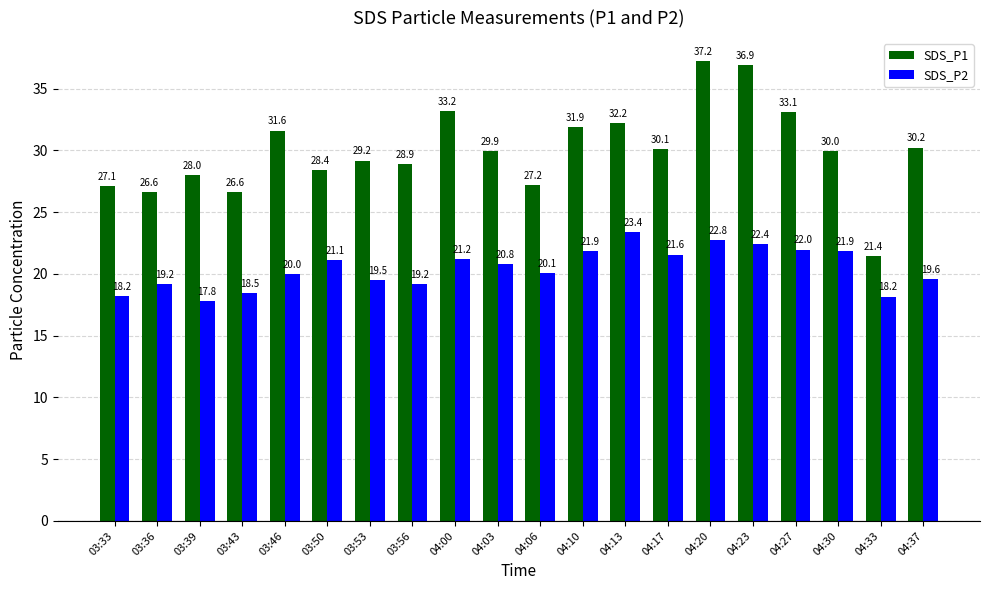

Rank the series by their average value, from highest to lowest.

SDS_P1, SDS_P2